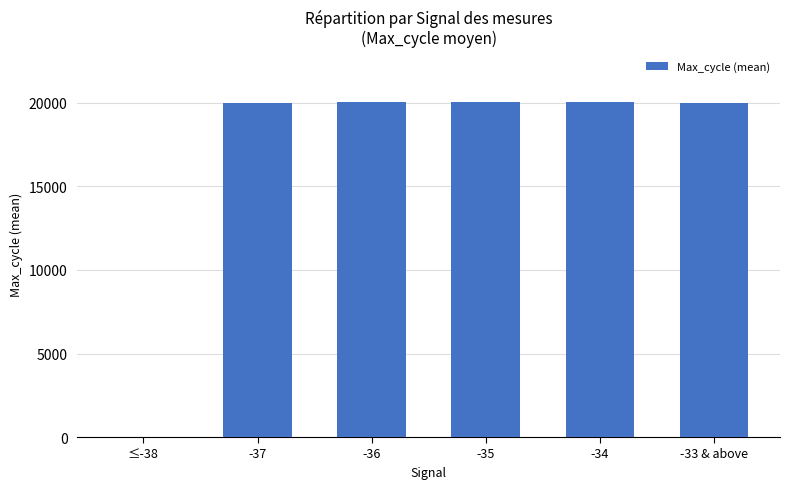

Approximately how many times larger is the value at -36 compared to -35?

1.0